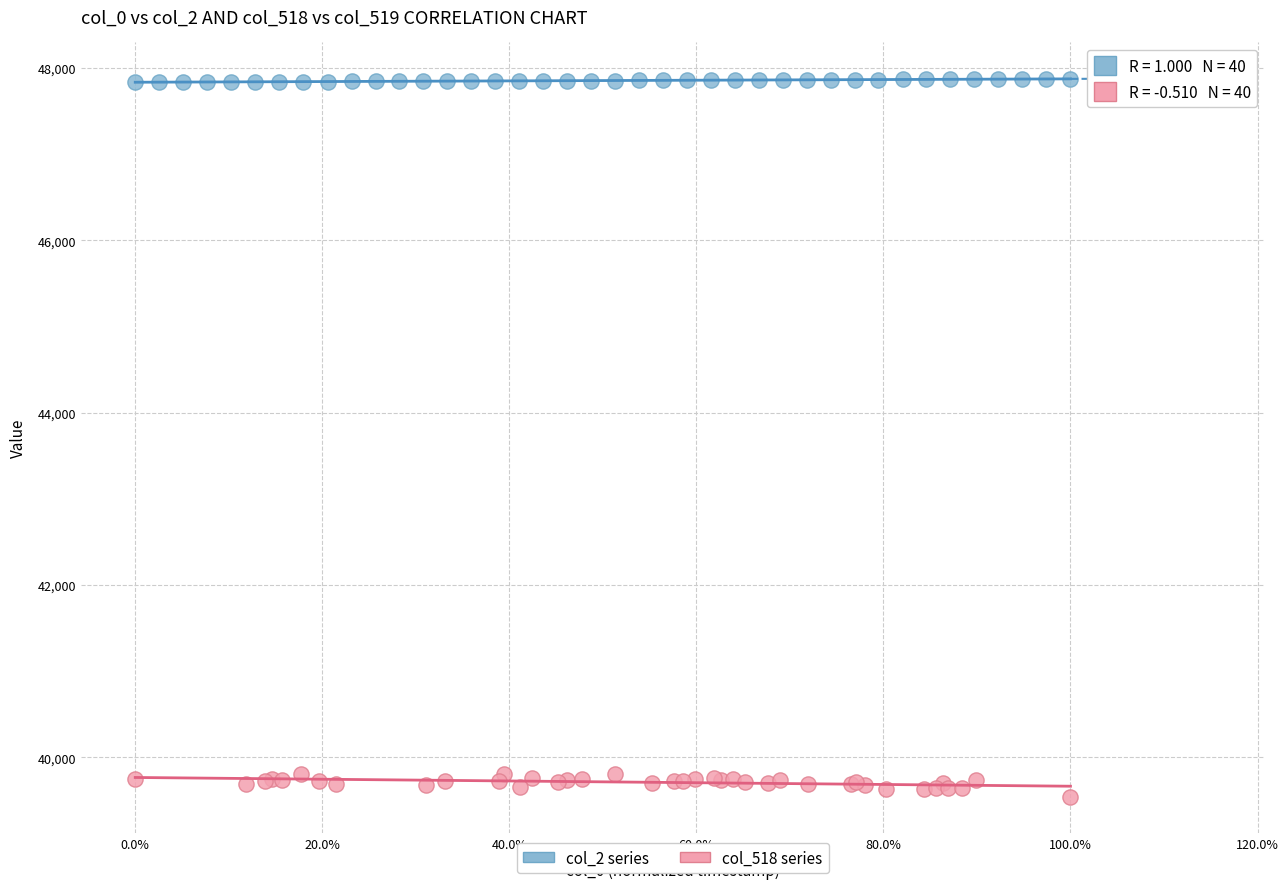

What are all the series names shown in the legend?

col_2 series, col_518 series